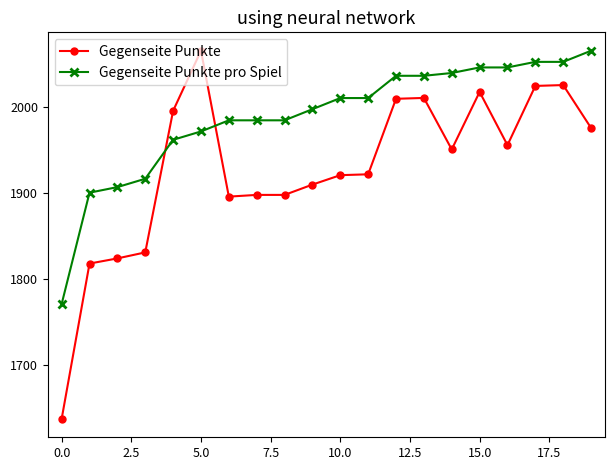

What are all the series names shown in the legend?

Gegenseite Punkte, Gegenseite Punkte pro Spiel